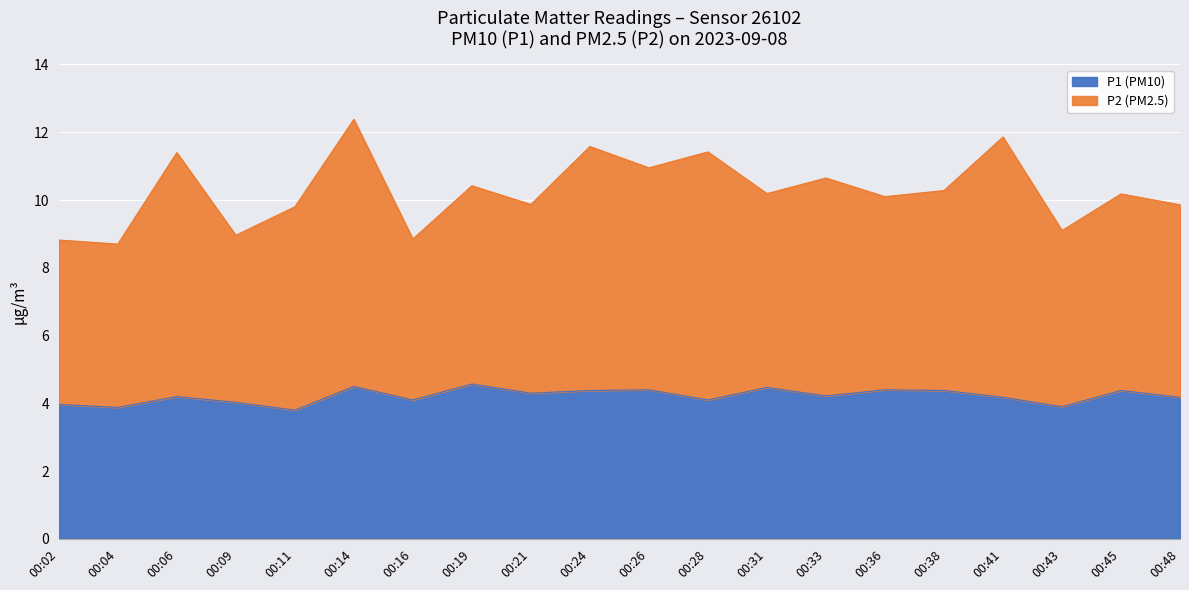

At how many categories does at least one series exceed 4?

20